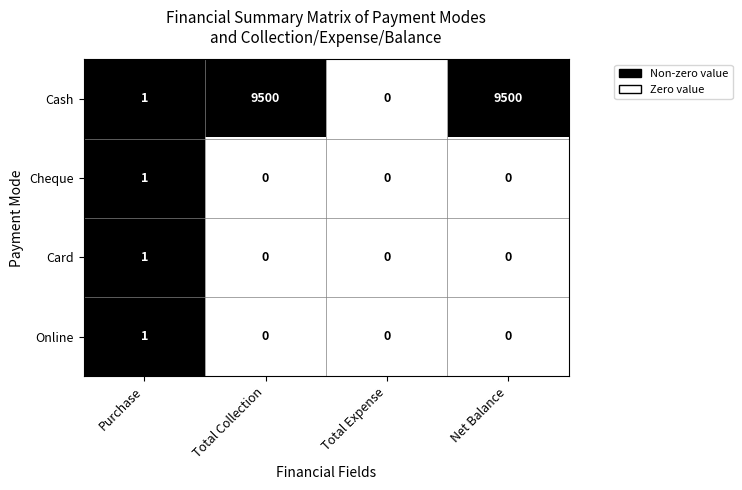

What is the greatest value displayed?

9500